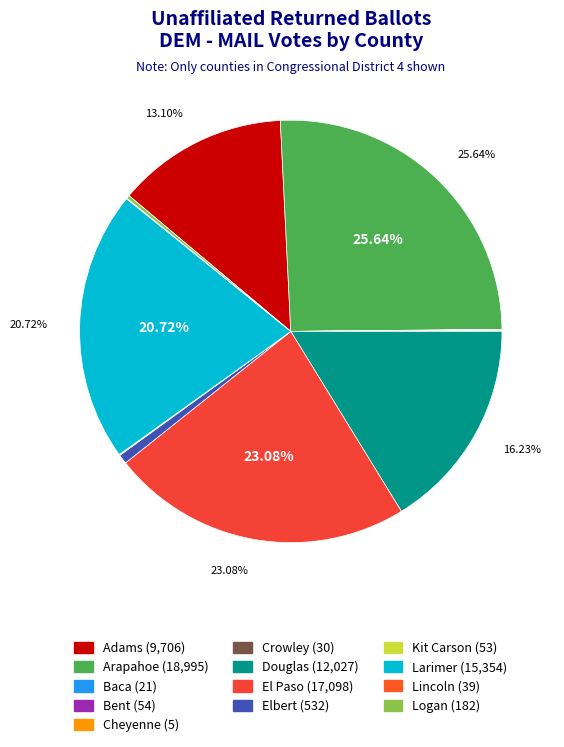

What percentage do Logan and Cheyenne together represent?

0.3%